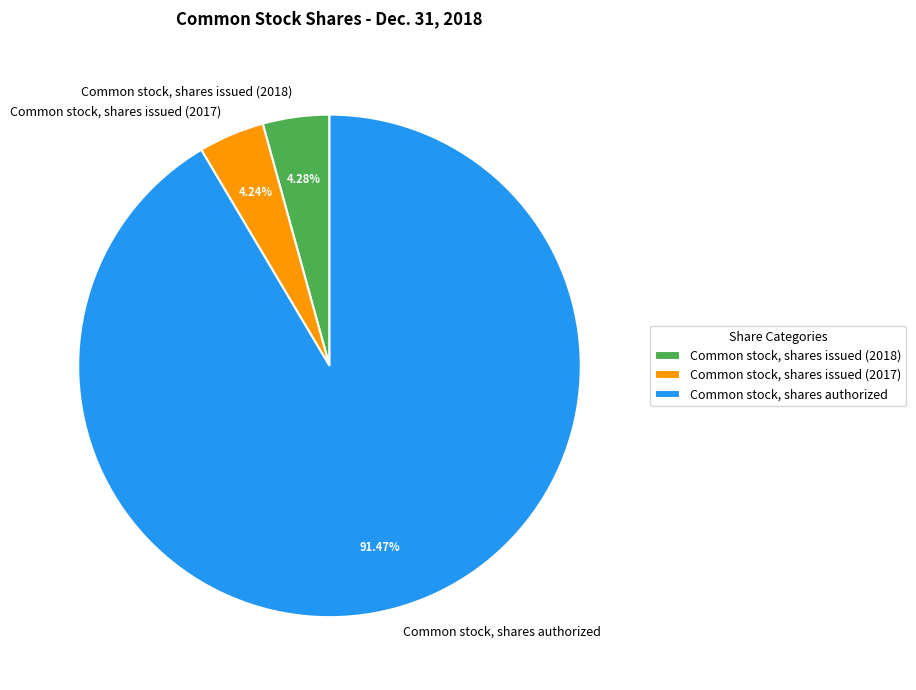

Between Common stock, shares authorized and Common stock, shares issued (2017), which is larger?

Common stock, shares authorized